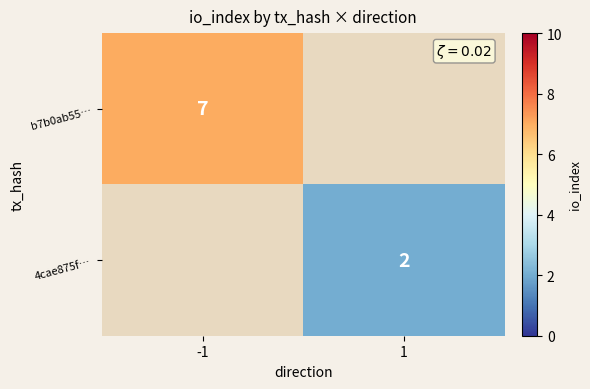

True or false: b7b0ab55… has a value of 7 at -1.

True